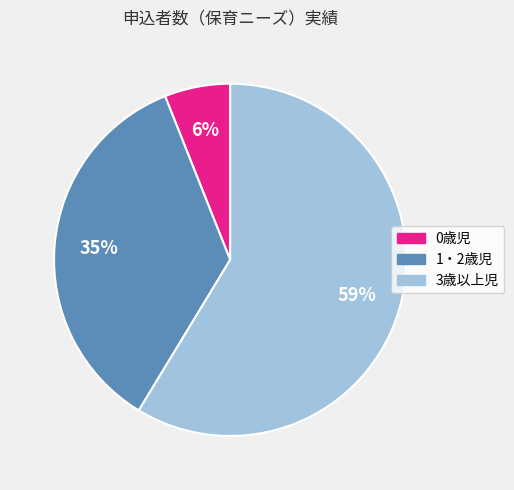

To the nearest percent, what portion does 1・2歳児 represent?

35%